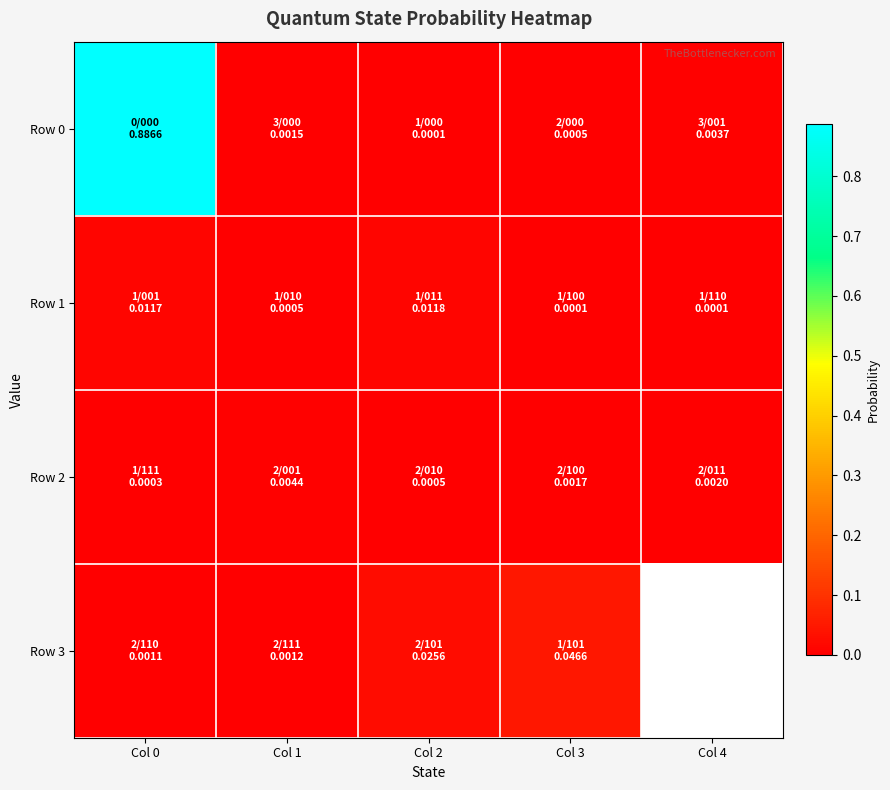

The value of Row 3 at Col 3 is 0.0. True or false?

True